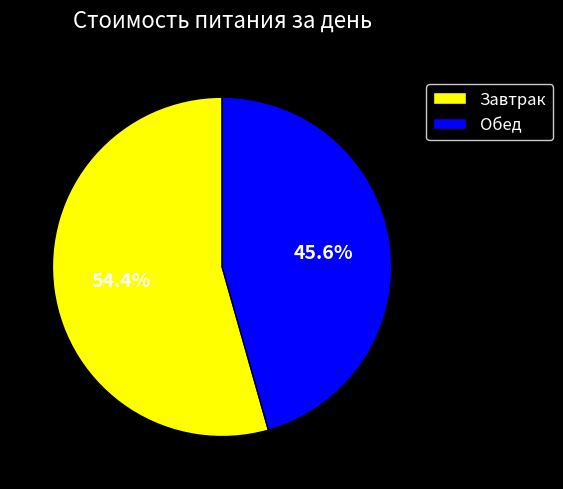

True or false: Завтрак accounts for 49% of the total.

False